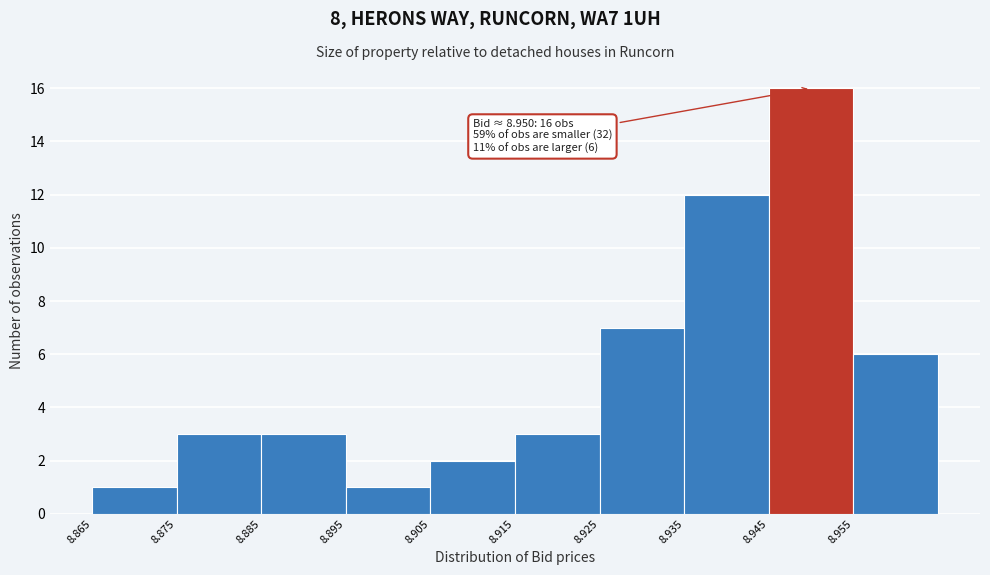

Which range on the x-axis has the tallest bar?

8.945 to 8.955